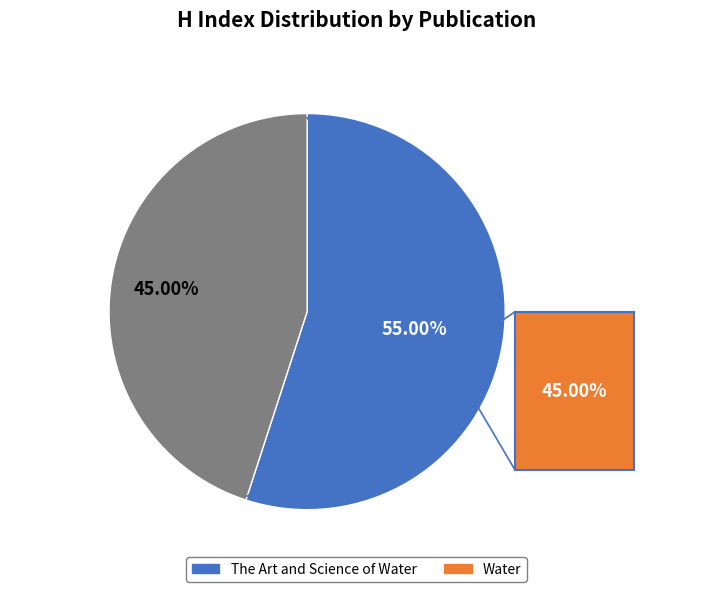

To the nearest percent, what percentage of the pie is The Art and Science of Water?

55%